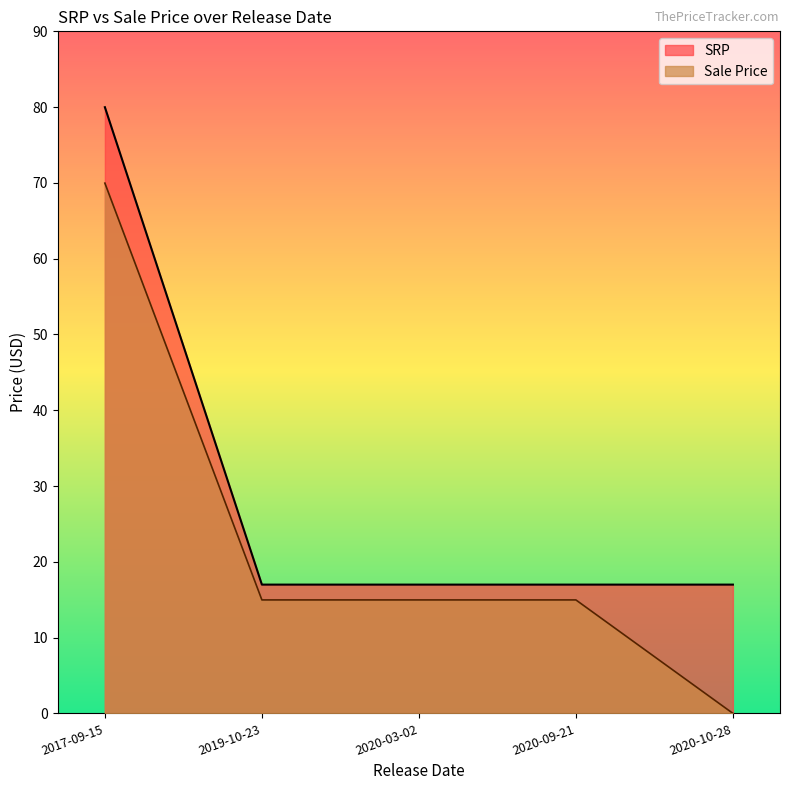

Is it true that Sale Price equals 25.4 at 2020-09-21?

False